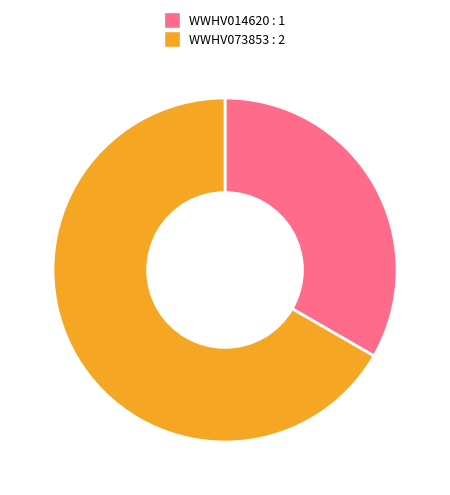

True or false: WWHV014620 accounts for 28% of the total.

False